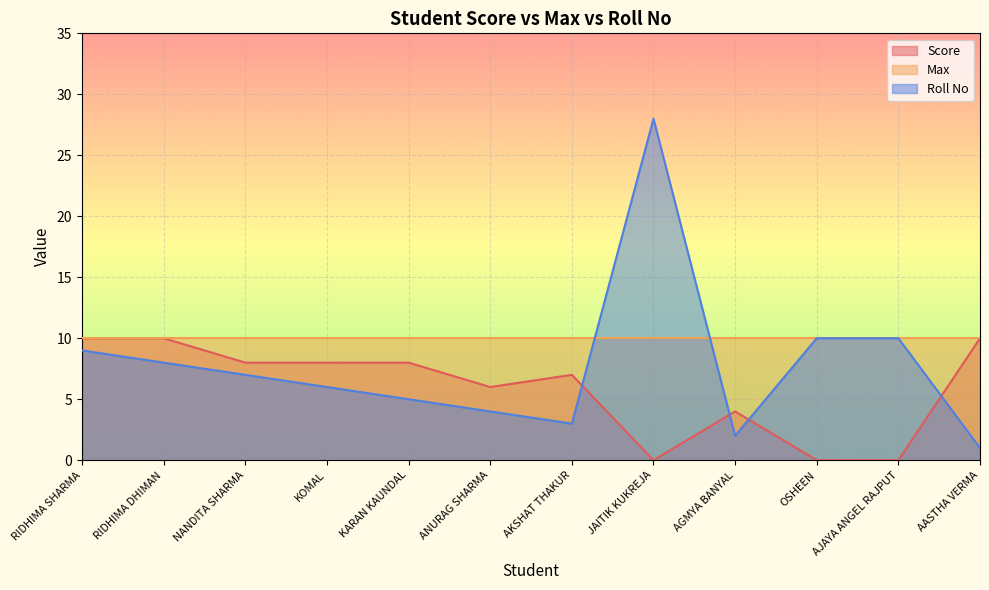

Where is the first local maximum for Score?

AKSHAT THAKUR